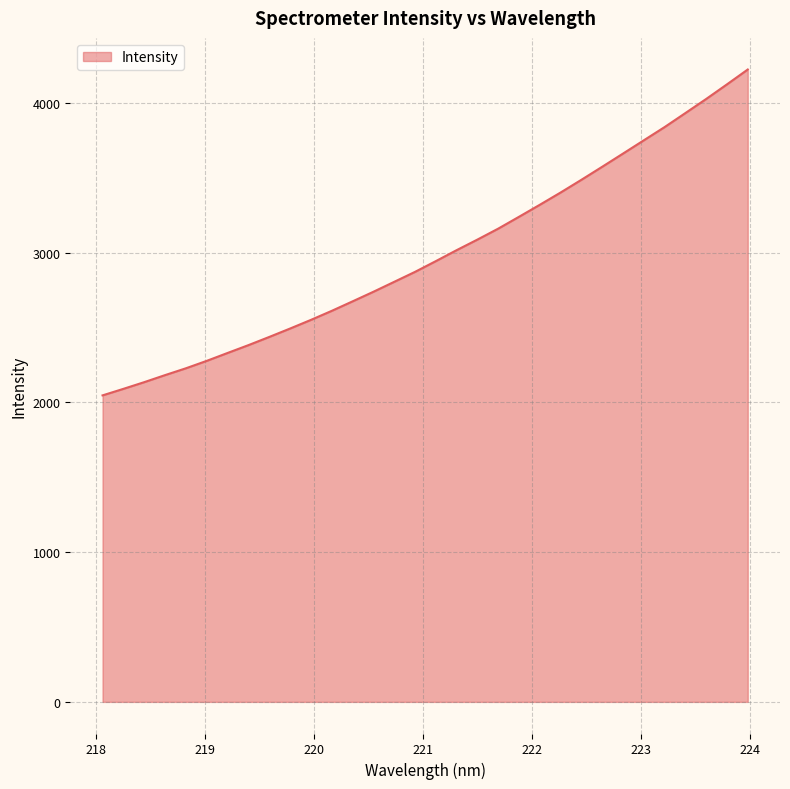

What is the minimum value shown in the chart?

2047.3